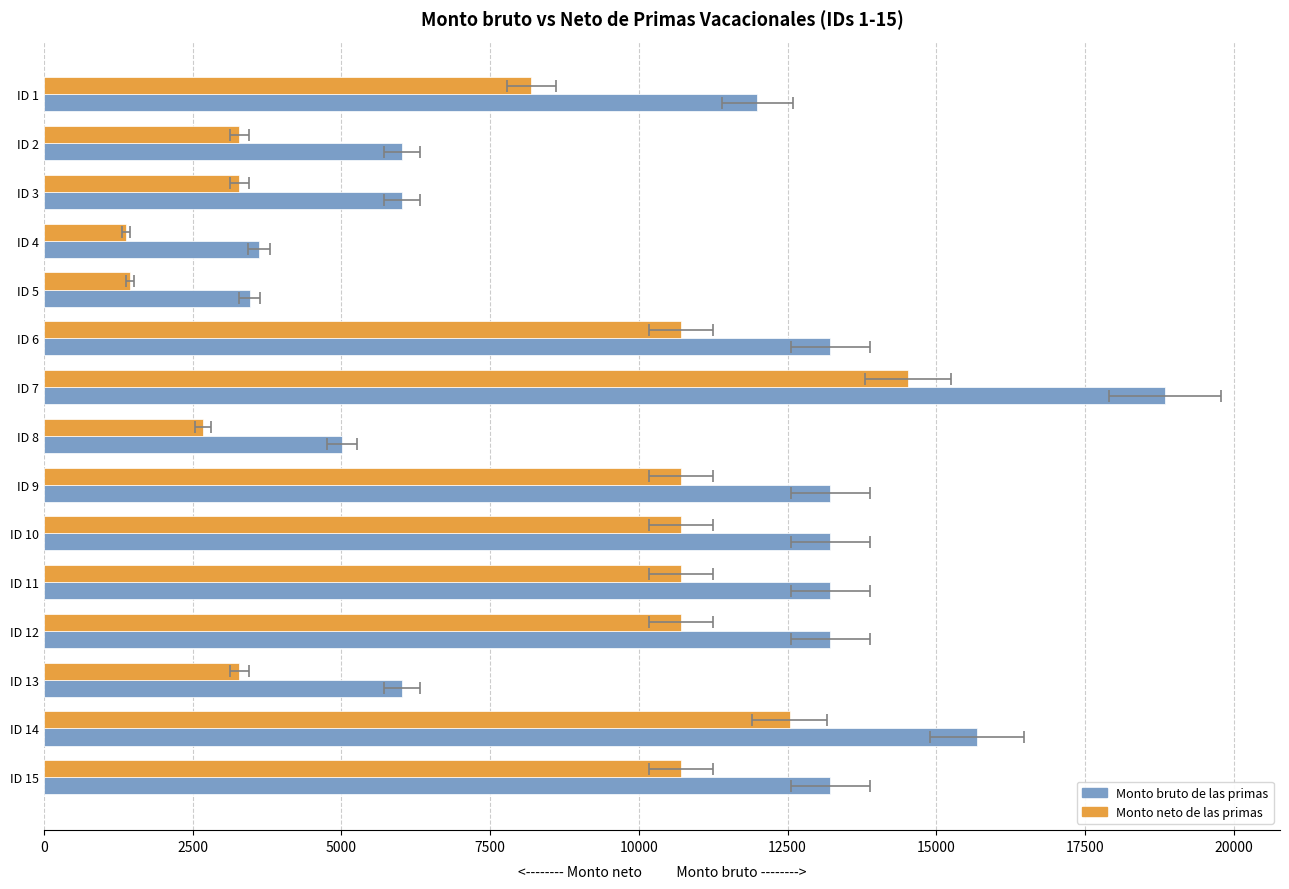

Between ID 5 and ID 15, which series saw the biggest shift?

Monto bruto de las primas